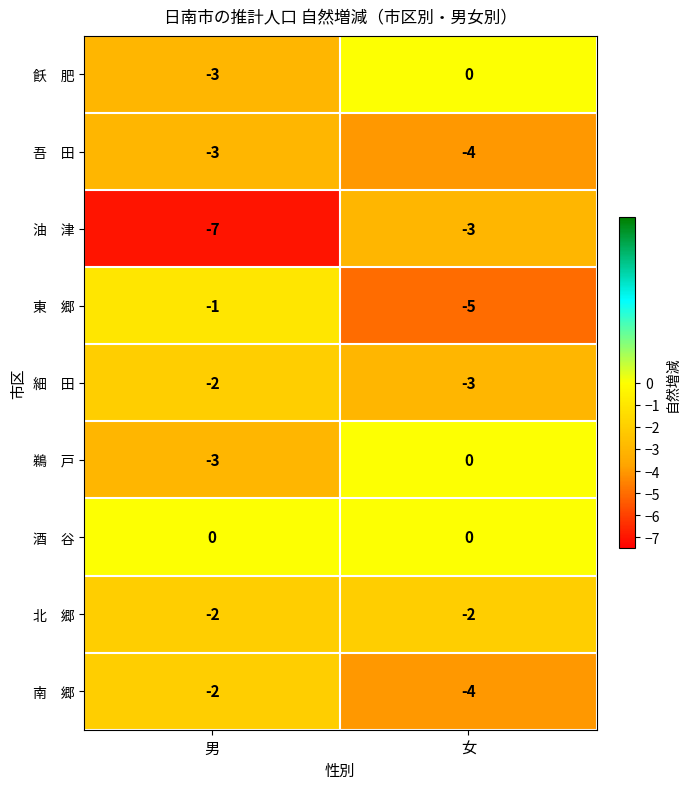

Which category has the lowest value across all series?

男